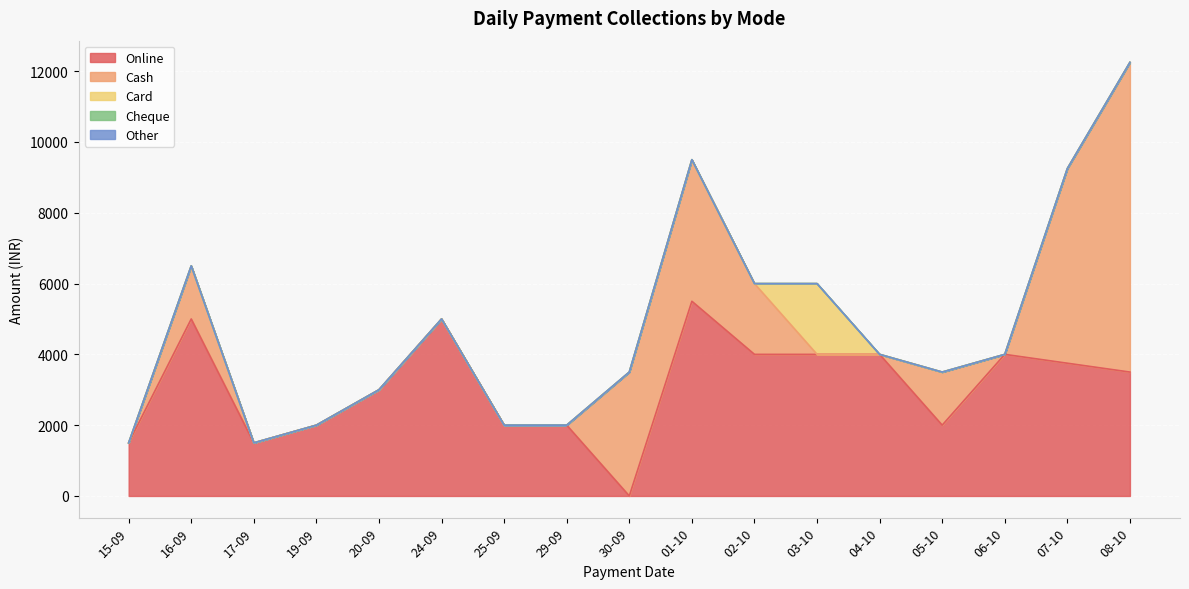

Which label corresponds to the largest value in the chart?

08-10